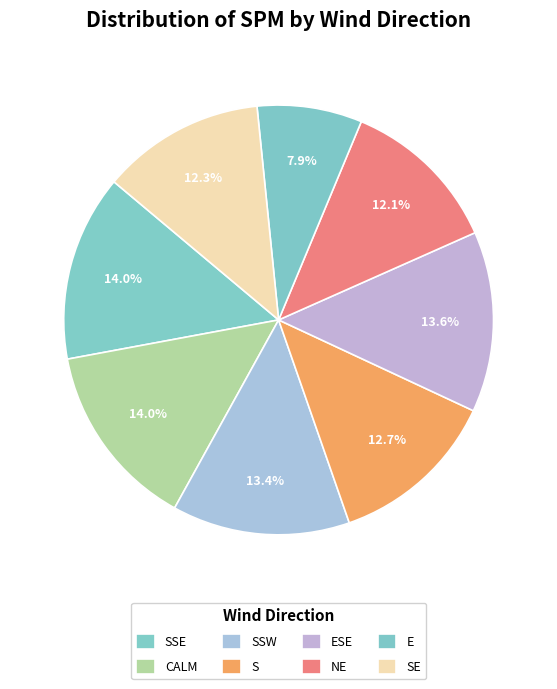

How many slices are in this pie chart?

8